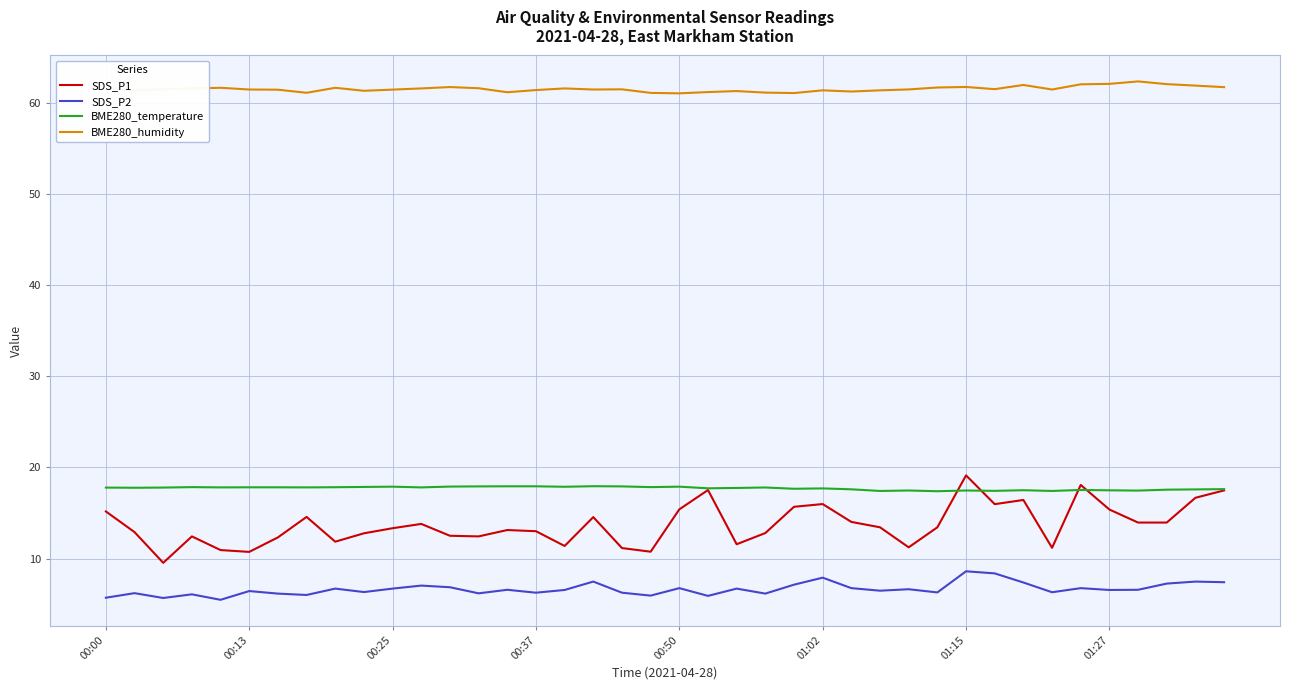

Which series has the largest range (max minus min)?

SDS_P1